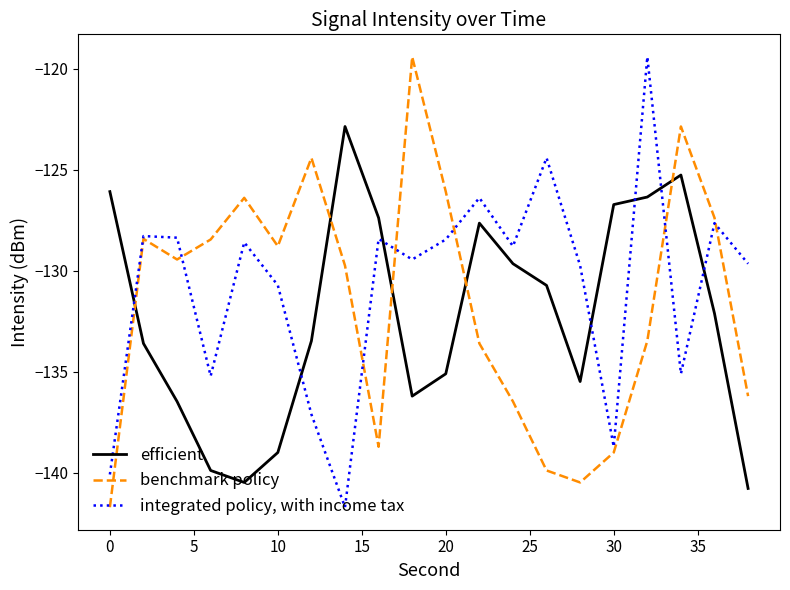

Does the chart display data point markers on the line(s)?

No